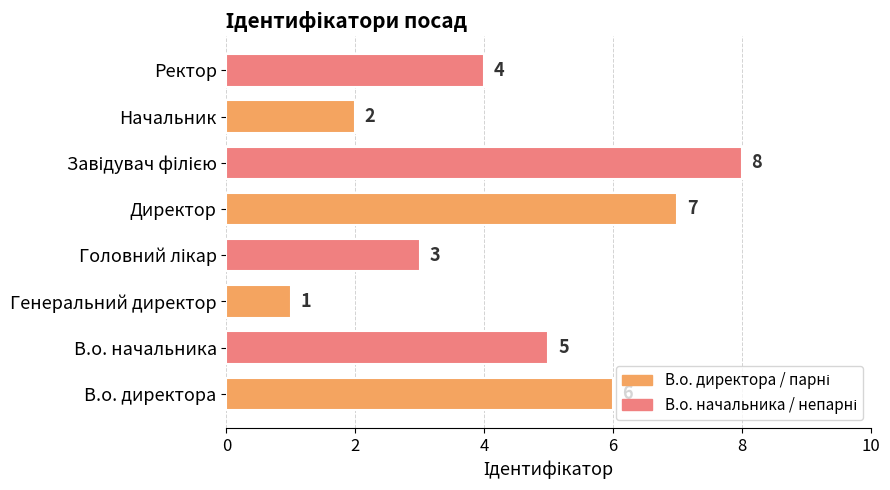

Which has a higher value, Генеральний директор or В.о. начальника?

В.о. начальника